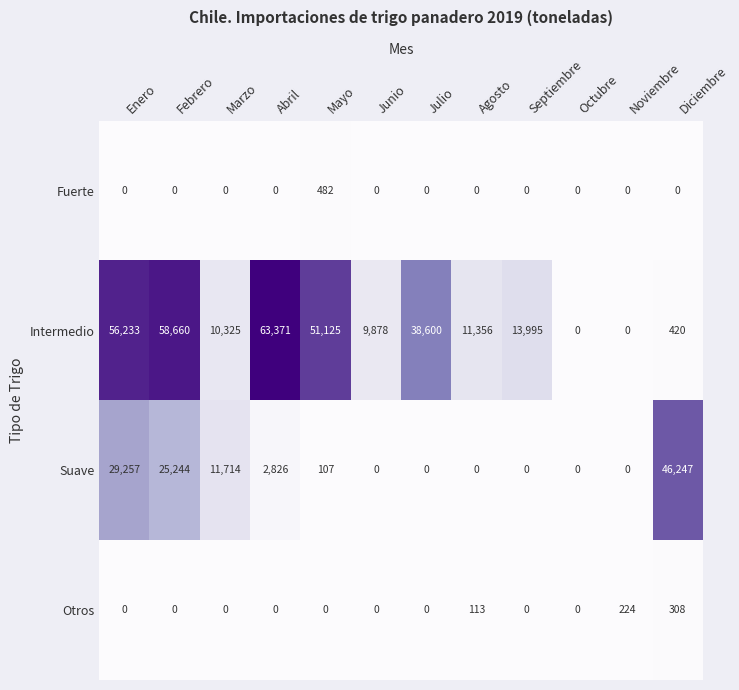

What is the sum of the Suave values at Abril and Octubre?

2826